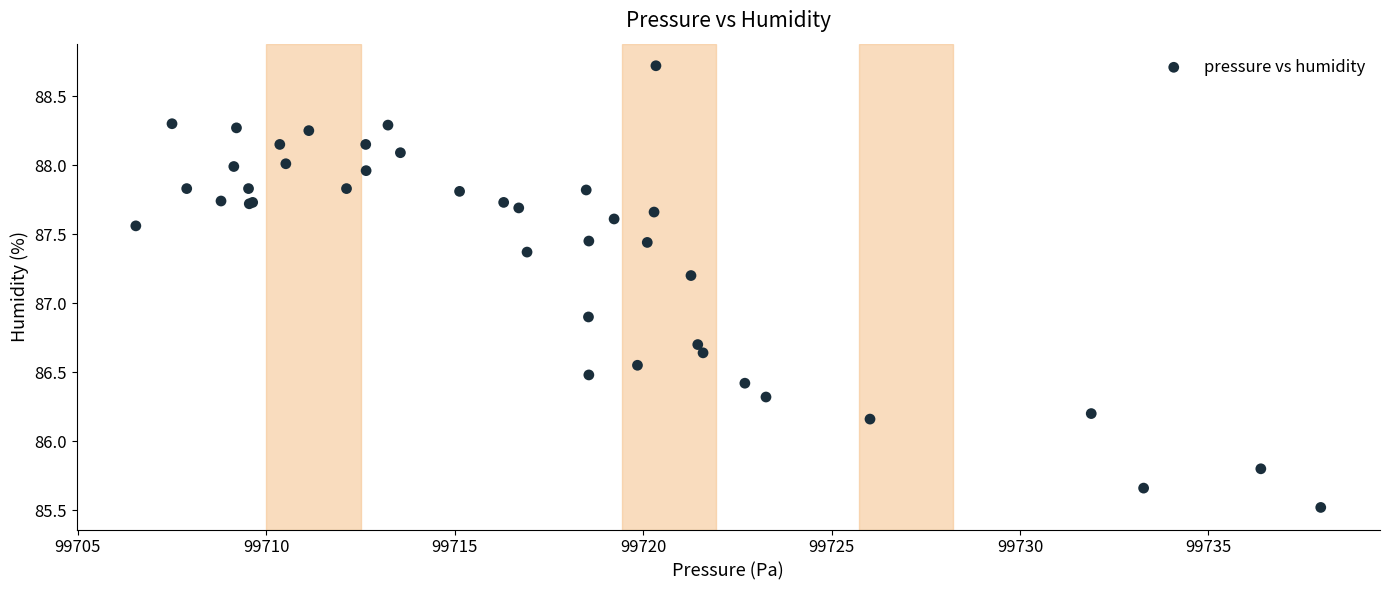

What Y value in the scatter plot is closest to 87?

86.9